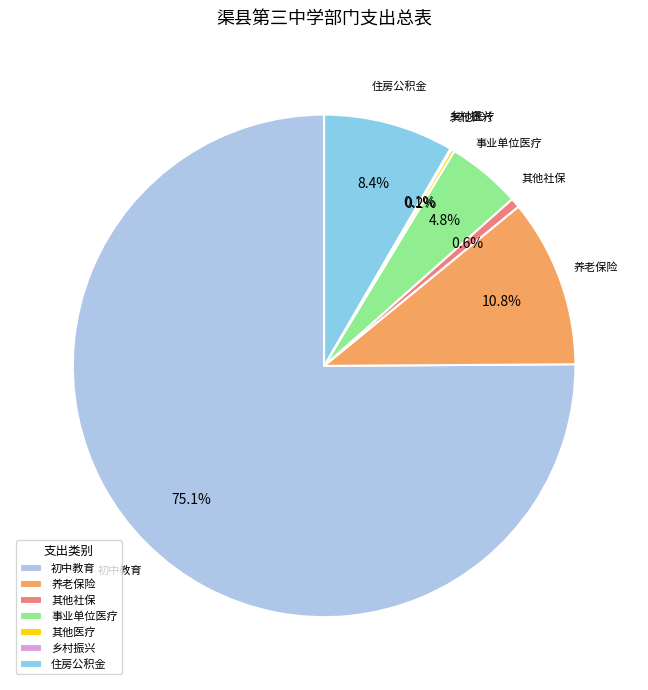

To the nearest percent, what is the average slice percentage?

14%